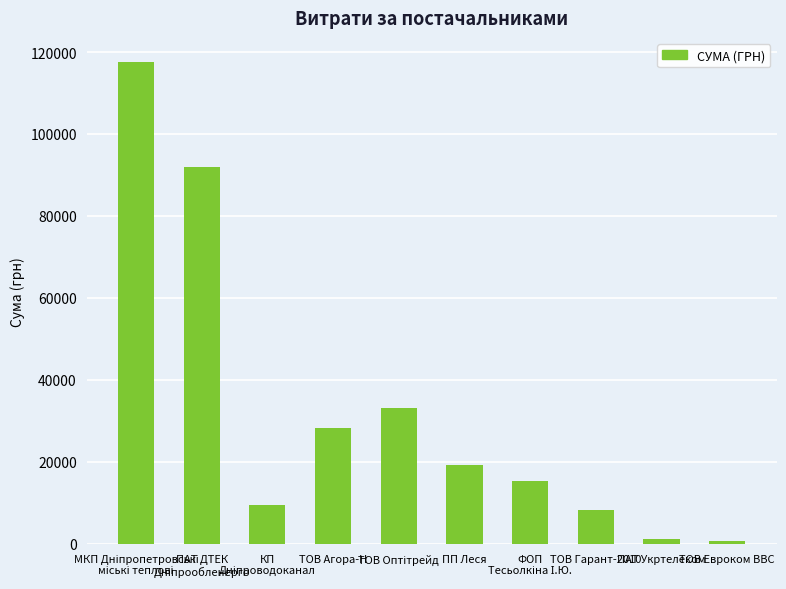

What is the difference between the maximum and minimum values?

116845.2